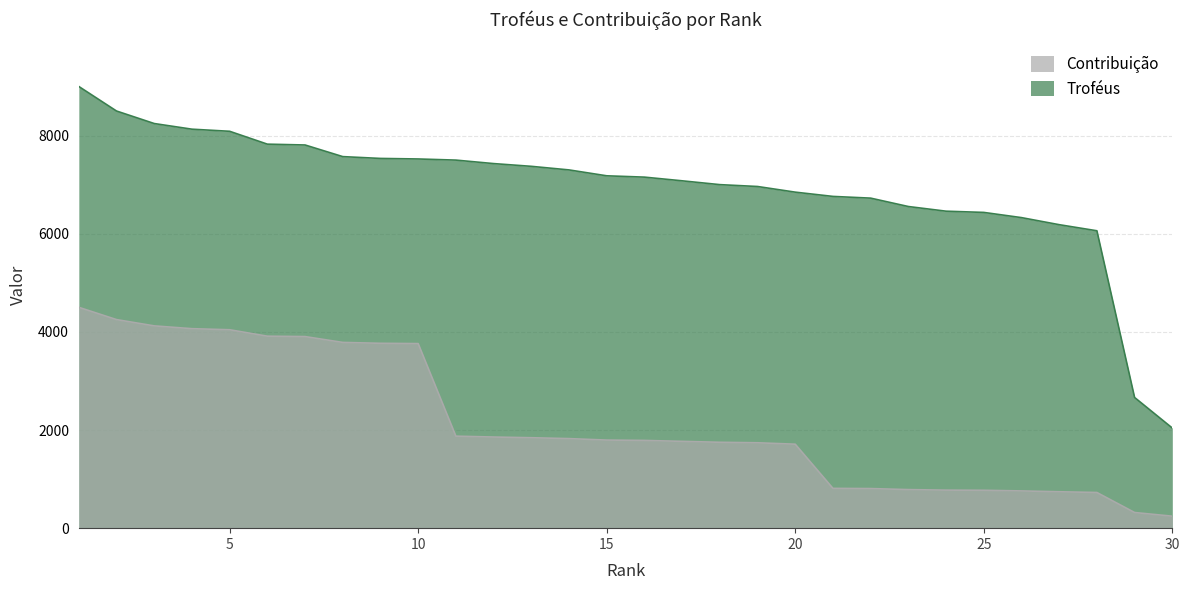

The value of Contribuição at 6 is 3912. True or false?

True